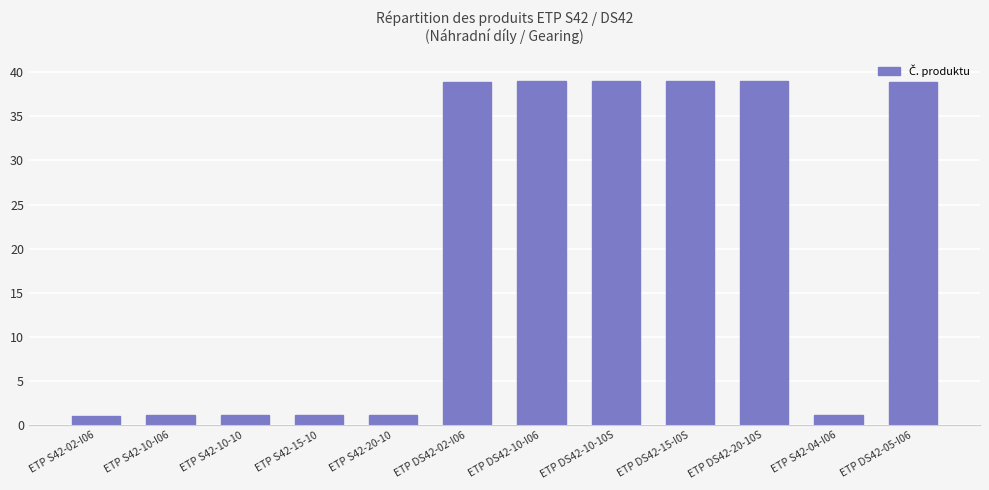

What is the sum of all values?

240.6